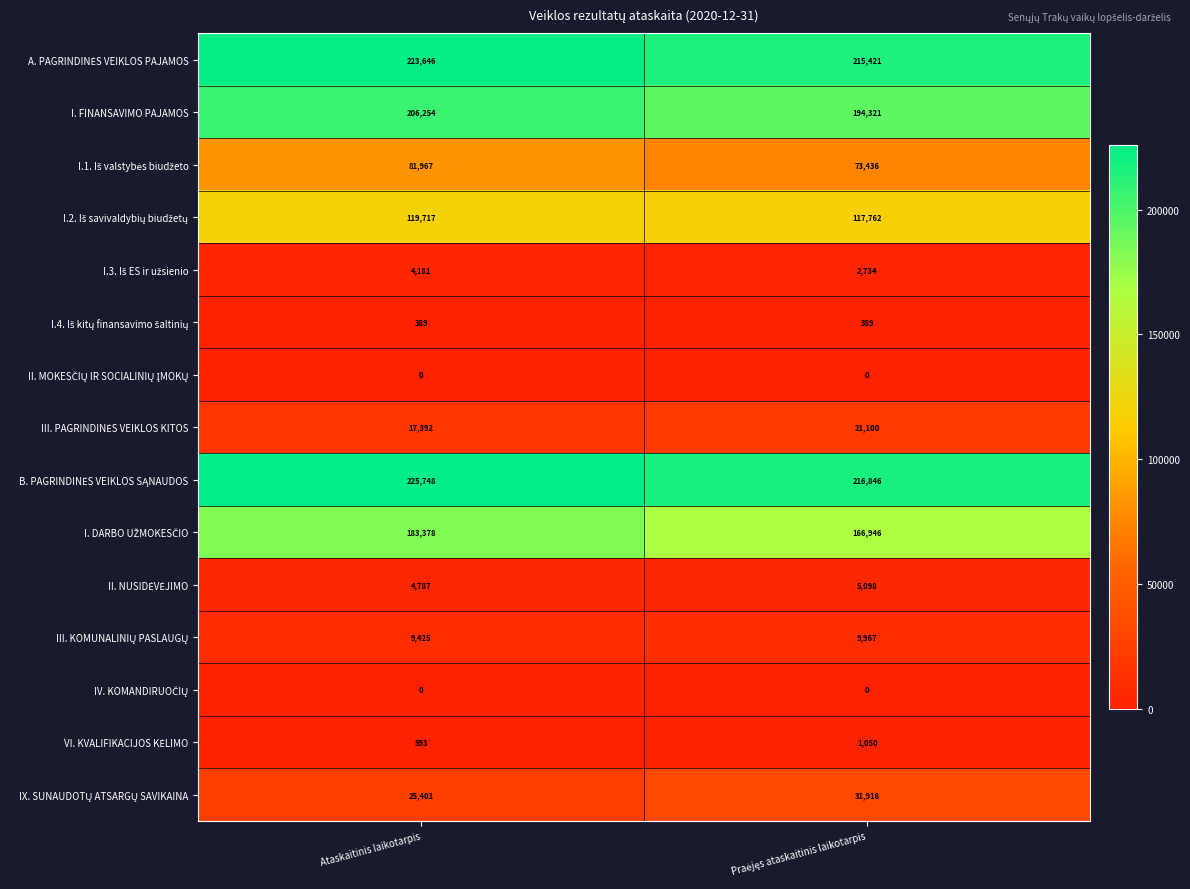

What is the difference between the highest and lowest values at Ataskaitinis laikotarpis?

225748